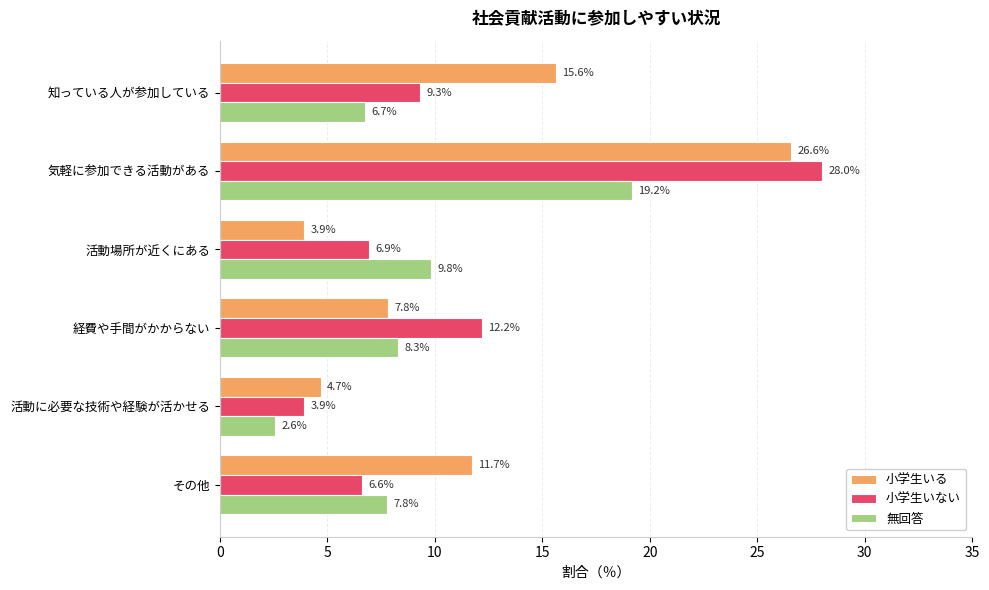

What is the difference between the second highest and minimum values in the 小学生いない series?

8.3